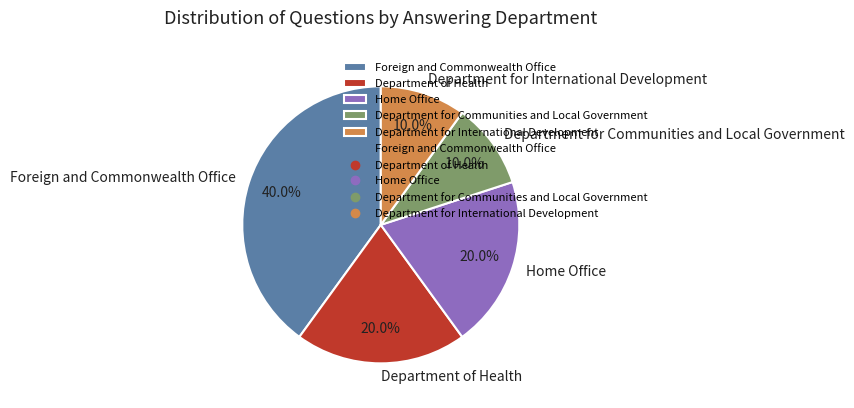

Does Department for International Development represent more than half of the total?

No